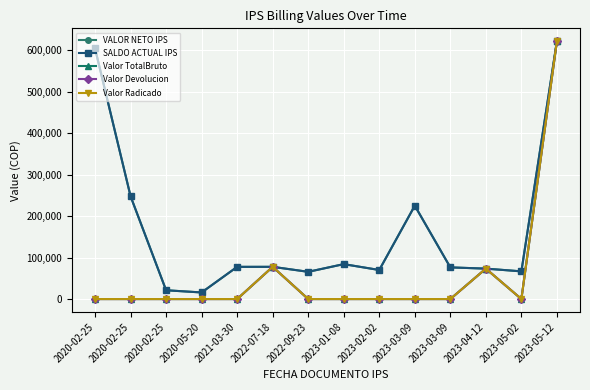

What is the maximum value shown in the chart?

622147